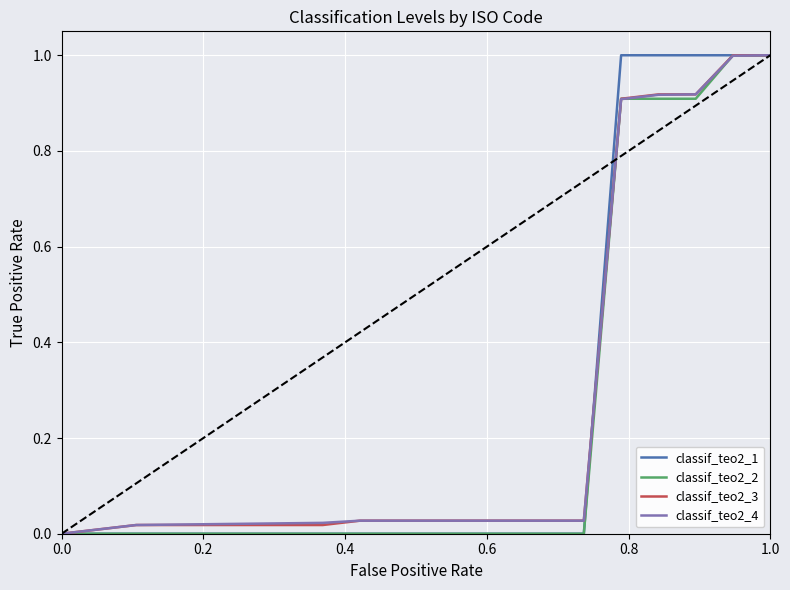

What are all the series names shown in the legend?

classif_teo2_1, classif_teo2_2, classif_teo2_3, classif_teo2_4